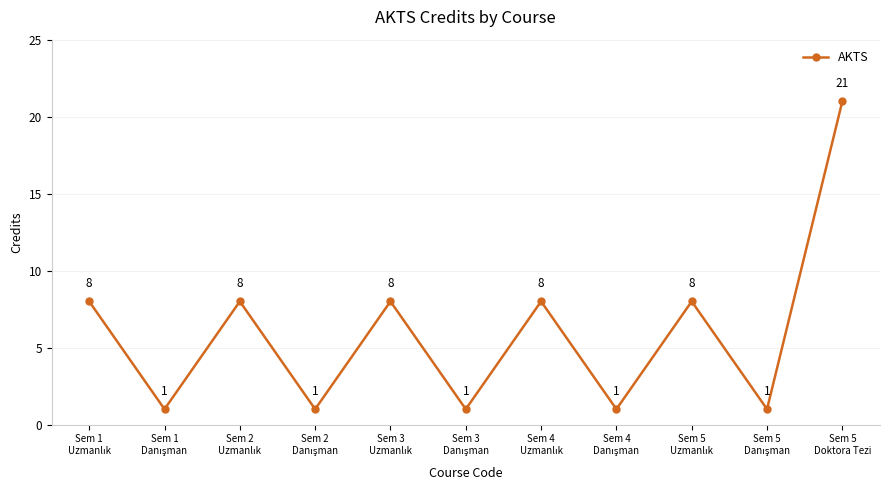

How many data points are less than 8?

5